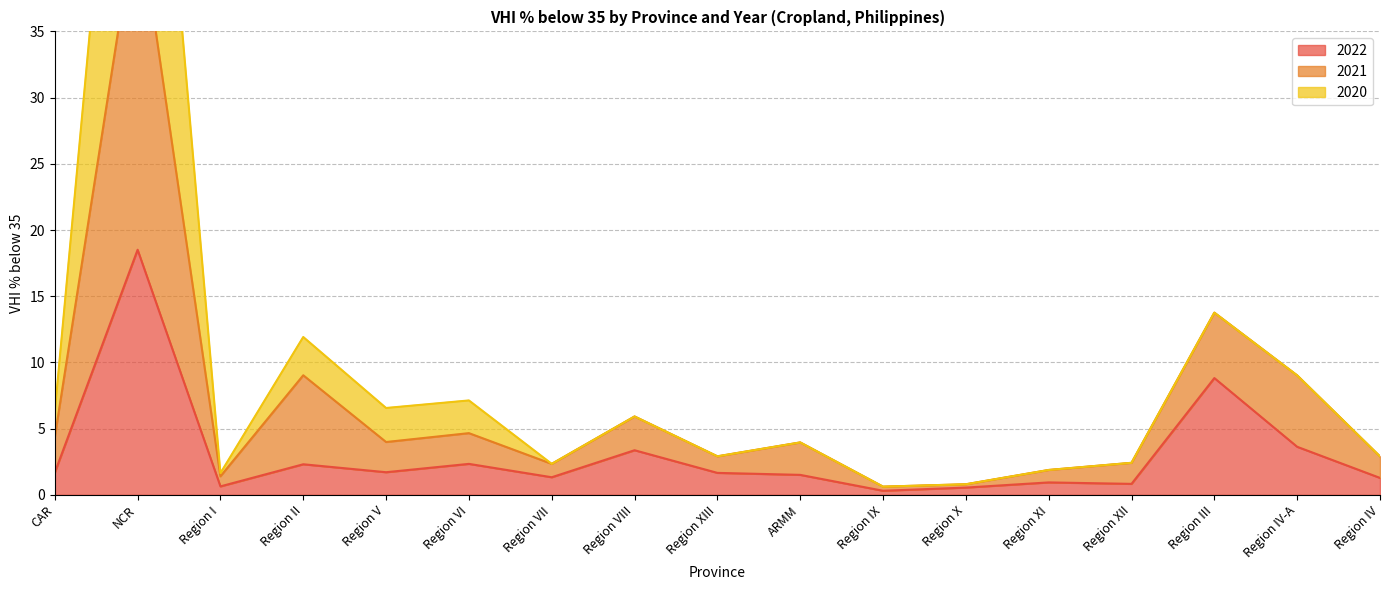

Between Region II and Region XII, which is larger?

Region II